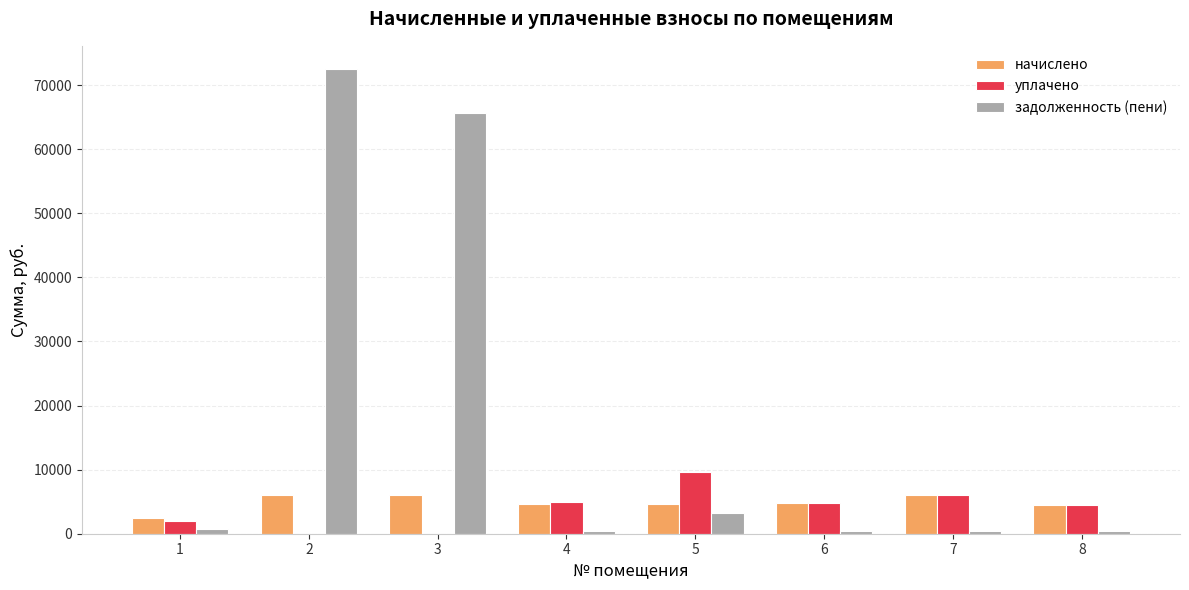

At which label does начислено first exceed 4787?

2